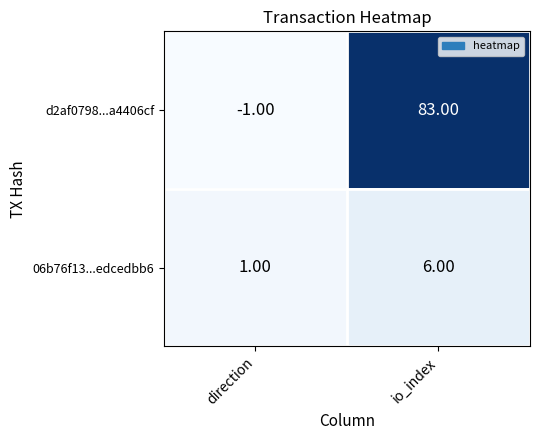

Which label corresponds to the smallest value in the chart?

direction